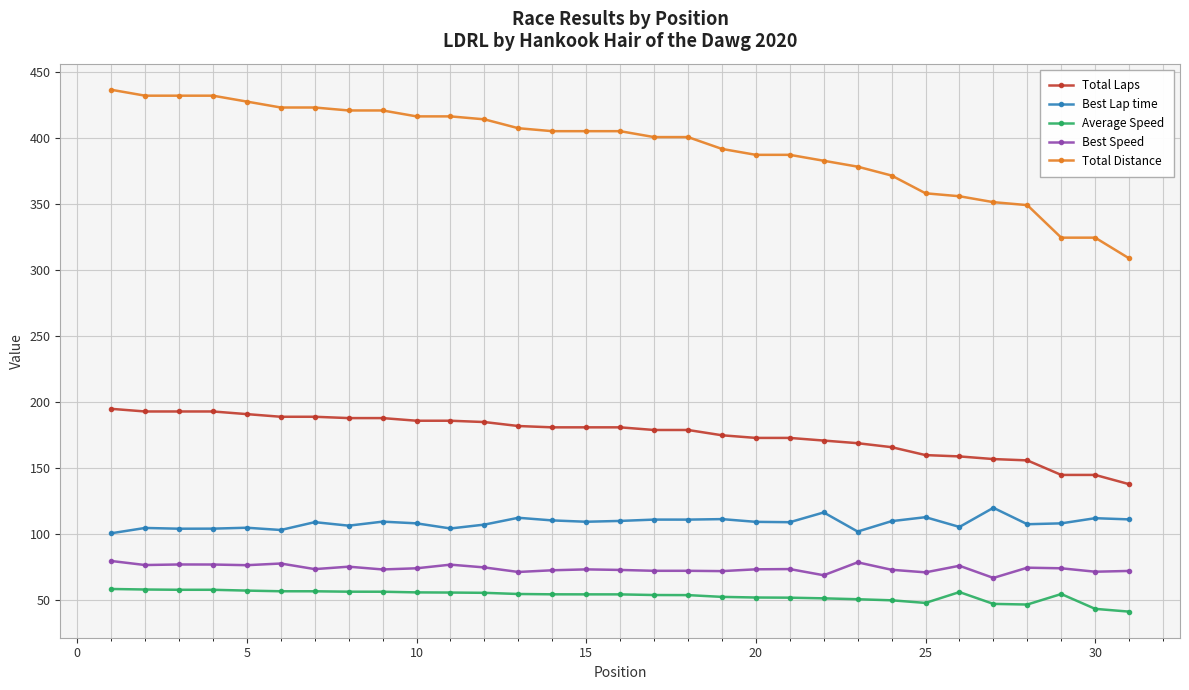

Is this an area chart (filled region under the line)?

No